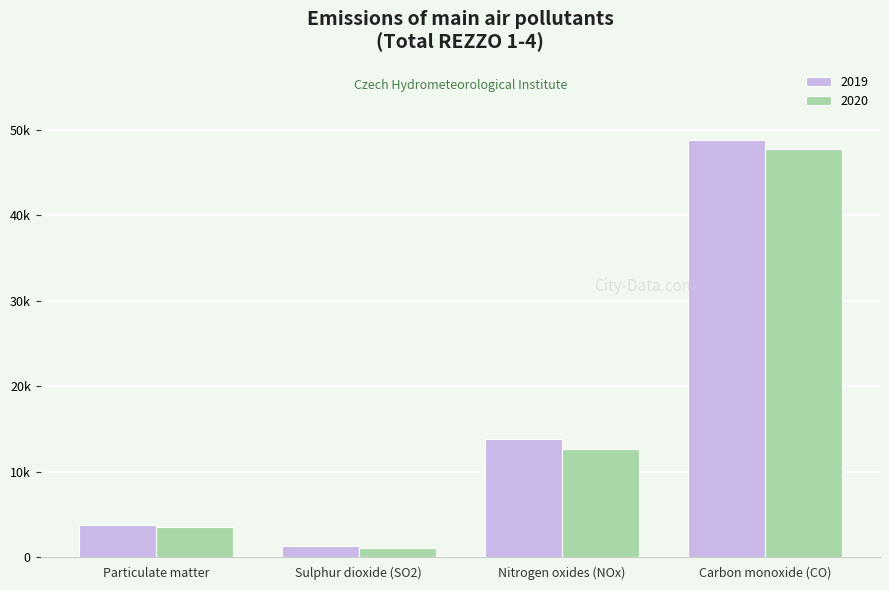

What is the label of the 4th bar from the right?

Particulate matter